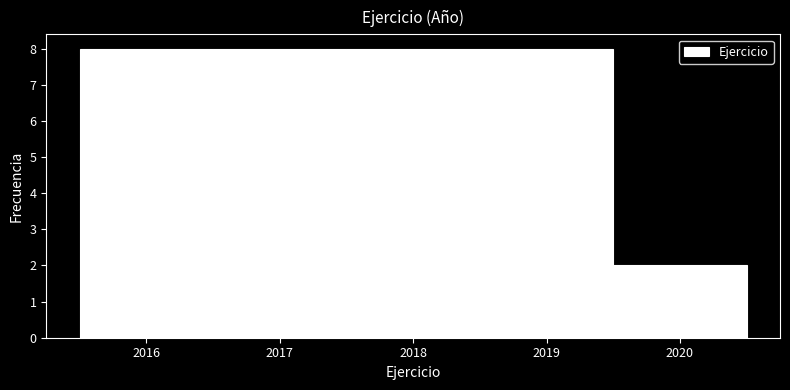

Reading left to right, transcribe this chart: for each bar, give the range it covers on the x-axis and its height. The values are not printed on the chart, so give them approximately, as read against the axis.

2015.5 to 2016.5: 8
2016.5 to 2017.5: 8
2017.5 to 2018.5: 8
2018.5 to 2019.5: 8
2019.5 to 2020.5: 2